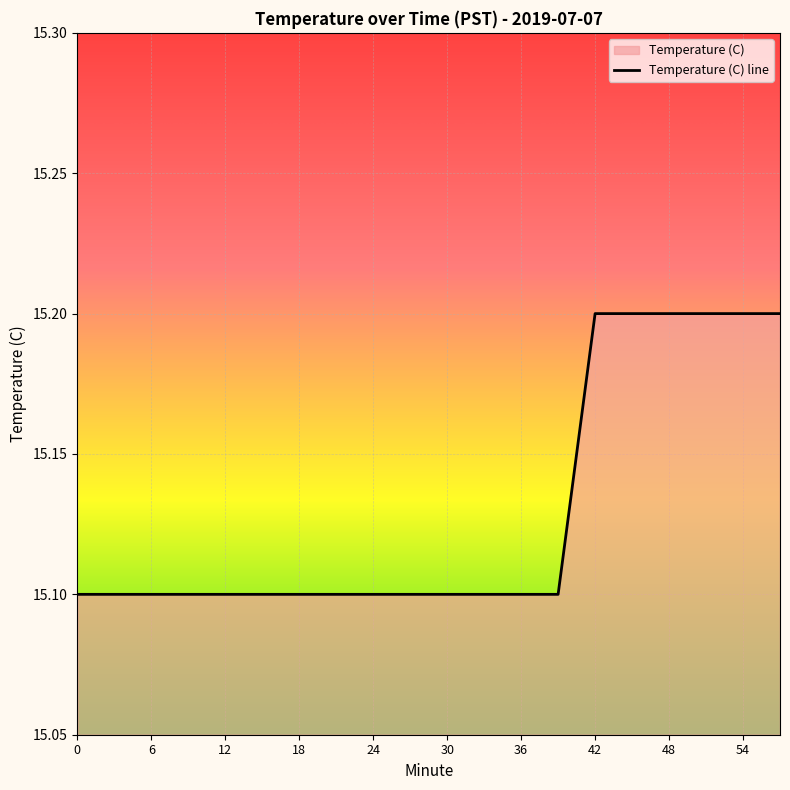

True or false: the data shows 15.2 at 45.

True